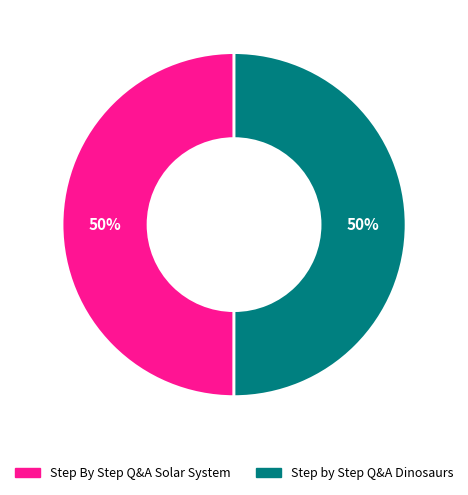

How many slices are in this pie chart?

2